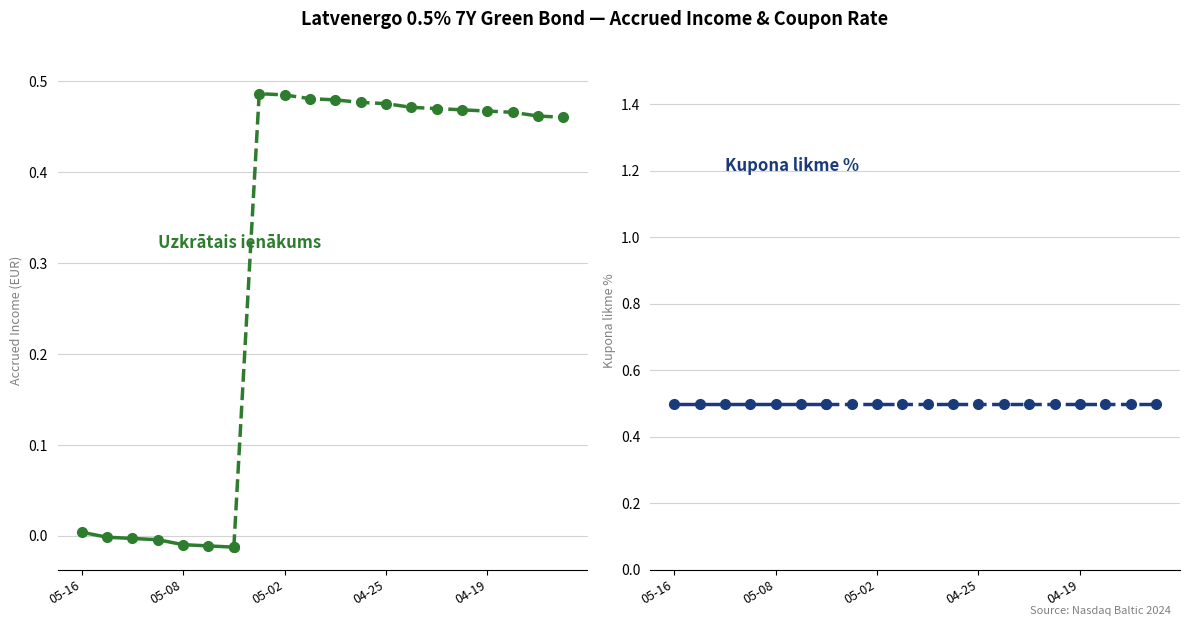

Which series changed the most between 04-19 and 5?

Uzkrātais ienākums